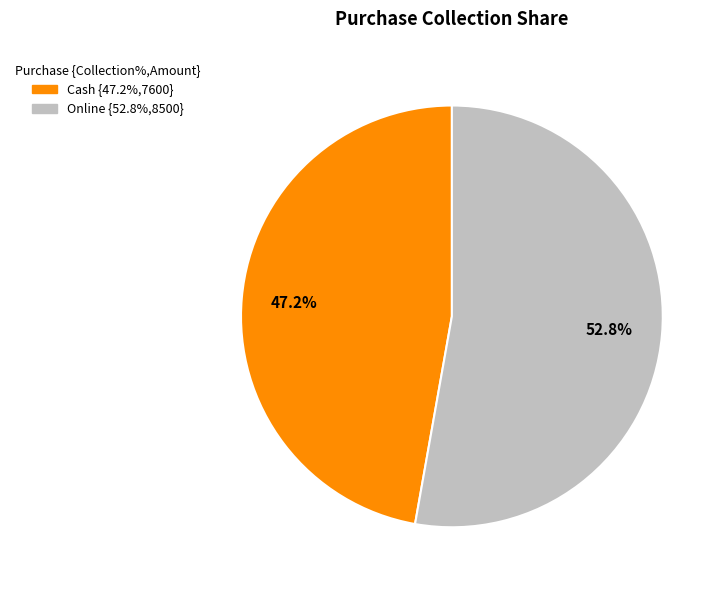

To the nearest percent, what portion does Cash represent?

47%